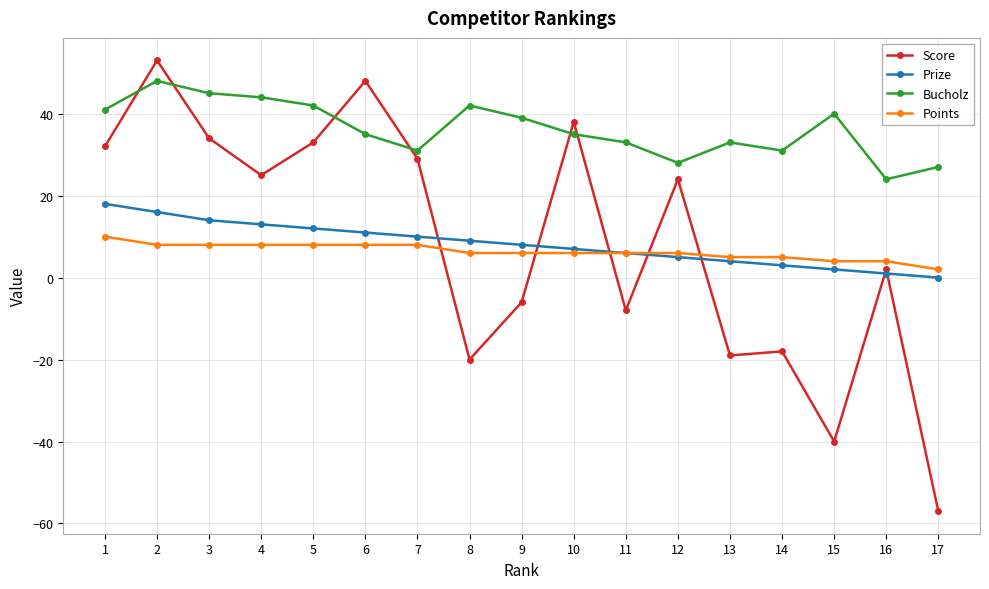

Reading right to left, extract all data points from this chart.

Score: 17=-57	16=2	15=-40	14=-18	13=-19	12=24	11=-8	10=38	9=-6	8=-20	7=29	6=48	5=33	4=25	3=34	2=53	1=32
Prize: 17=0	16=1	15=2	14=3	13=4	12=5	11=6	10=7	9=8	8=9	7=10	6=11	5=12	4=13	3=14	2=16	1=18
Bucholz: 17=27	16=24	15=40	14=31	13=33	12=28	11=33	10=35	9=39	8=42	7=31	6=35	5=42	4=44	3=45	2=48	1=41
Points: 17=2	16=4	15=4	14=5	13=5	12=6	11=6	10=6	9=6	8=6	7=8	6=8	5=8	4=8	3=8	2=8	1=10